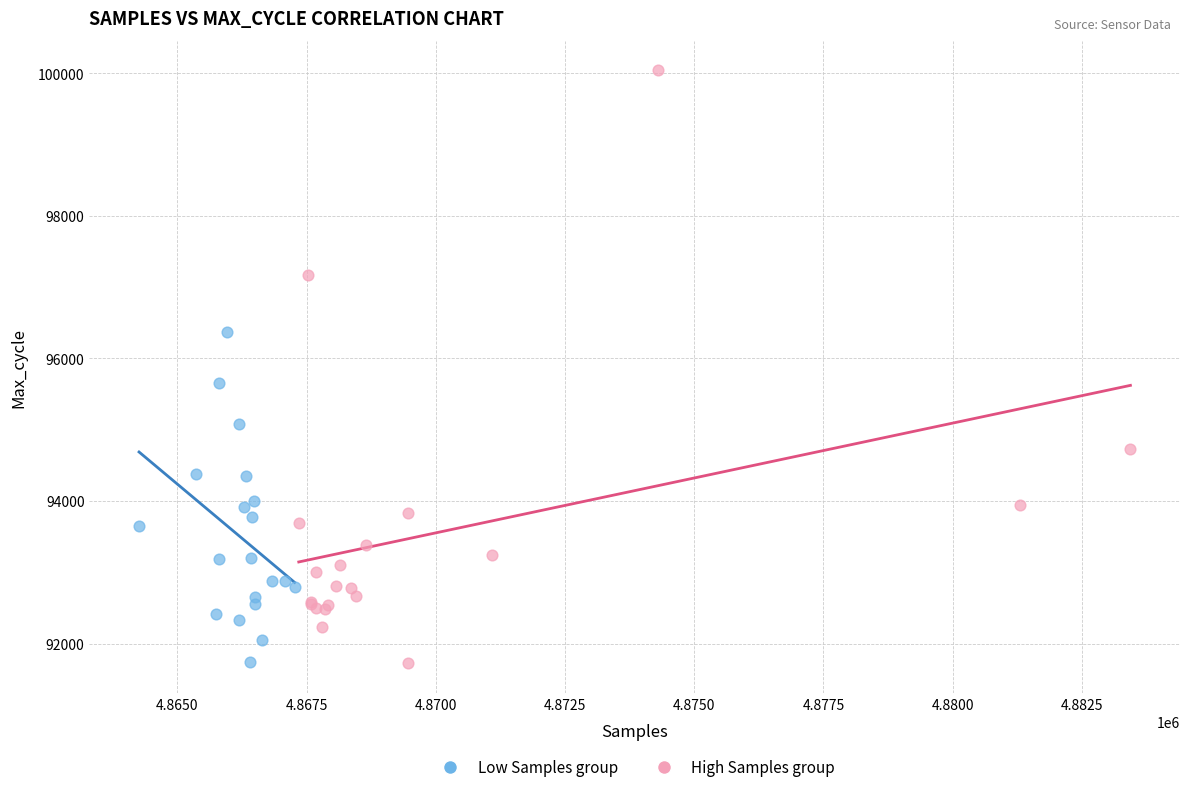

Which series contains the highest Y value?

High Samples group